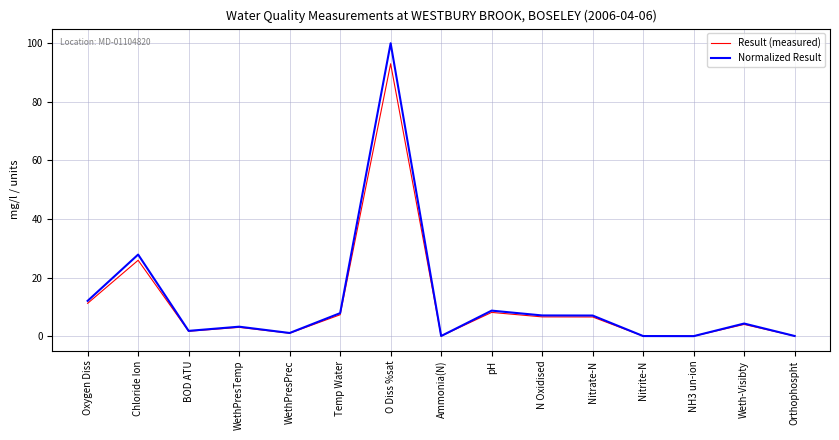

Between Oxygen Diss and Weth-Visibty, which series saw the biggest shift?

Normalized Result